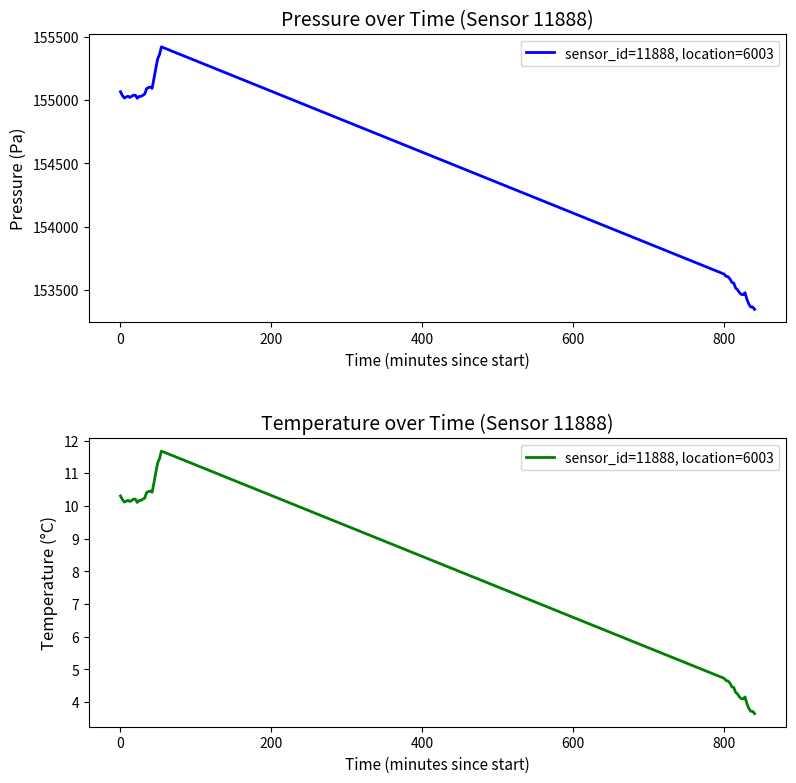

How many categories are shown in the chart?

40